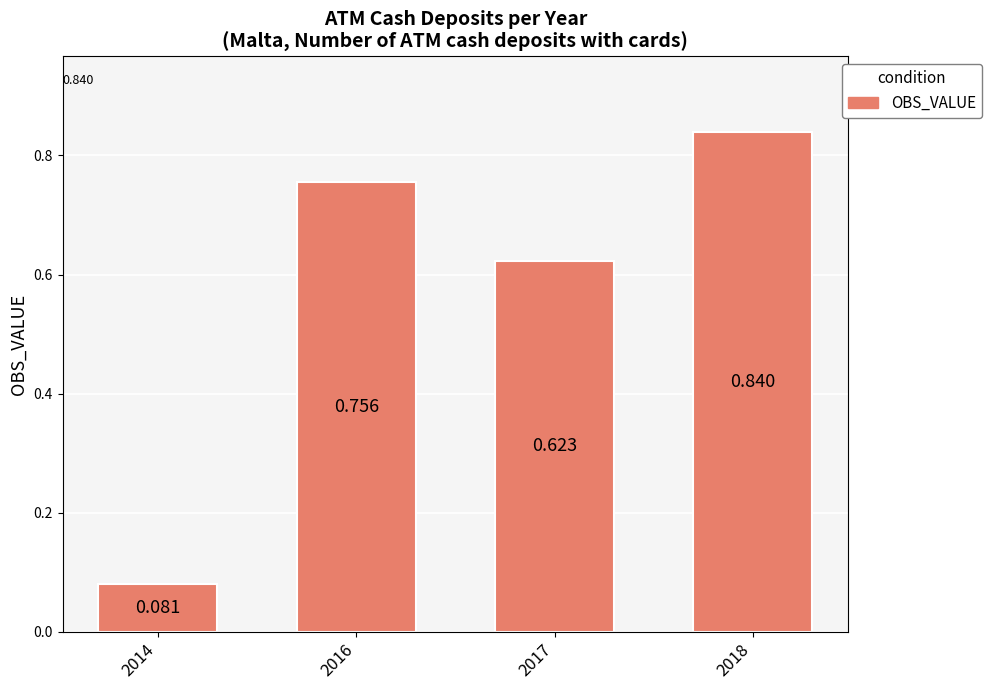

What is the difference between the maximum and second lowest values?

0.2